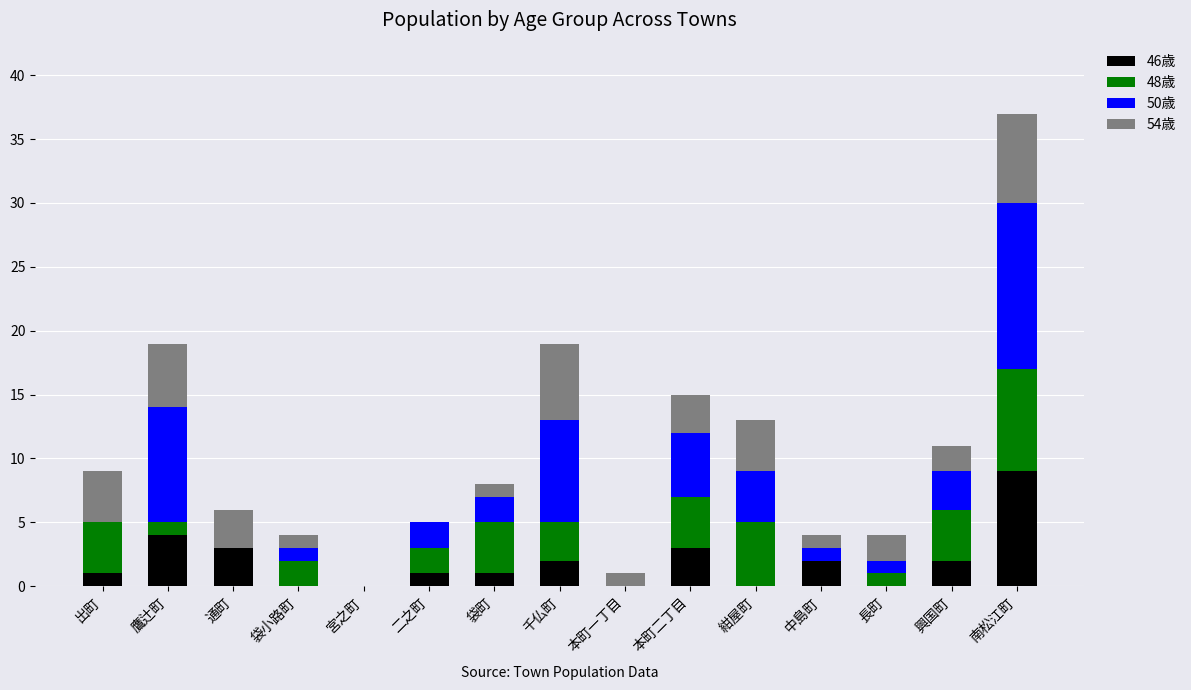

What is the total value across all series at 通町?

6